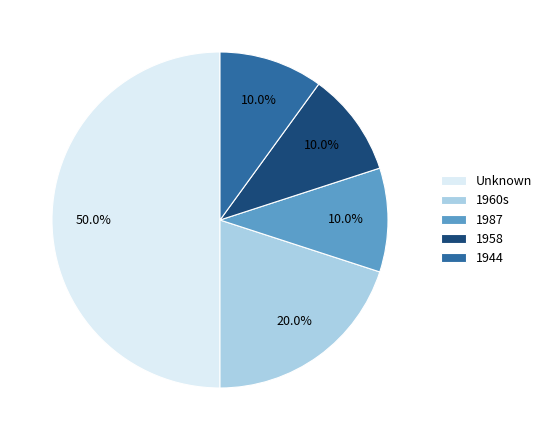

Does 1944 represent more than half of the total?

No